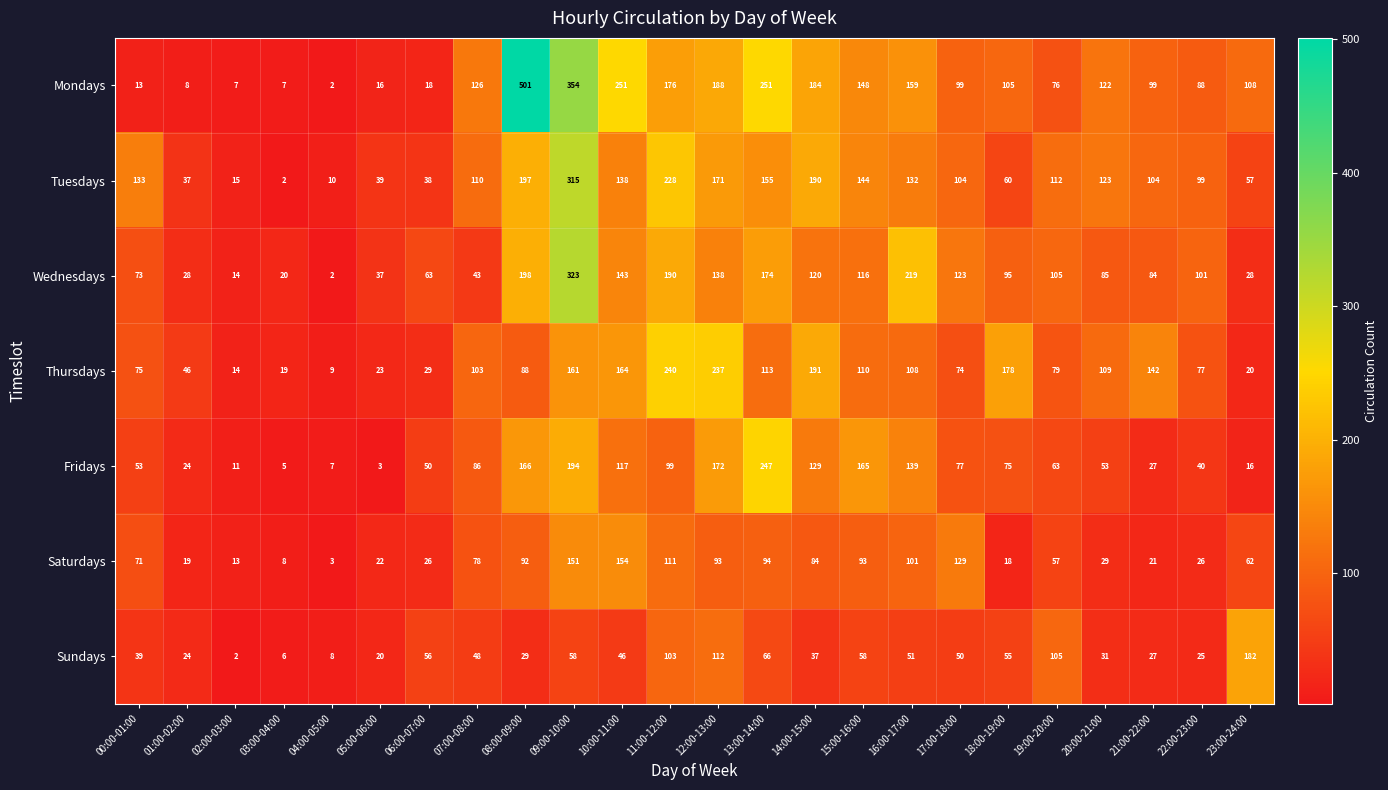

True or false: Fridays has a value of 3 at 05:00-06:00.

True